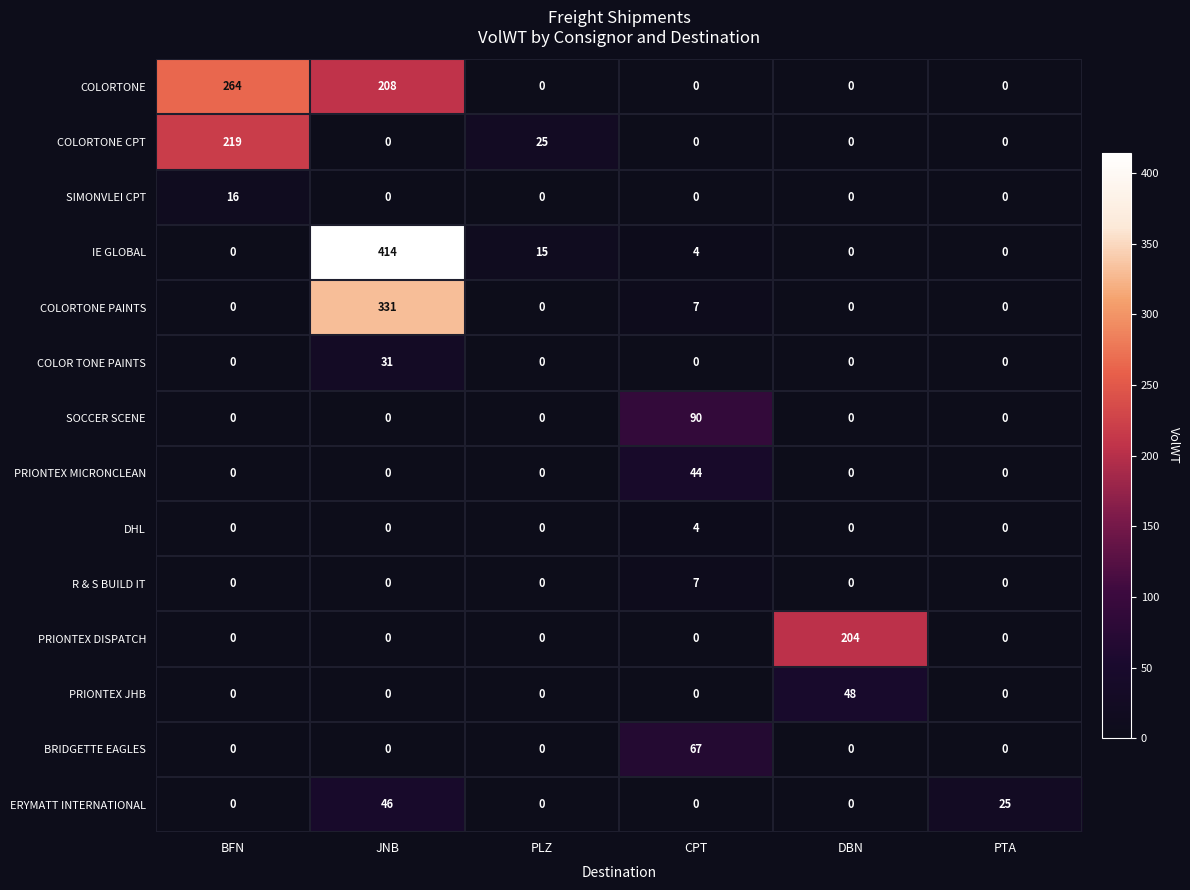

Which series has the largest total across all categories?

COLORTONE